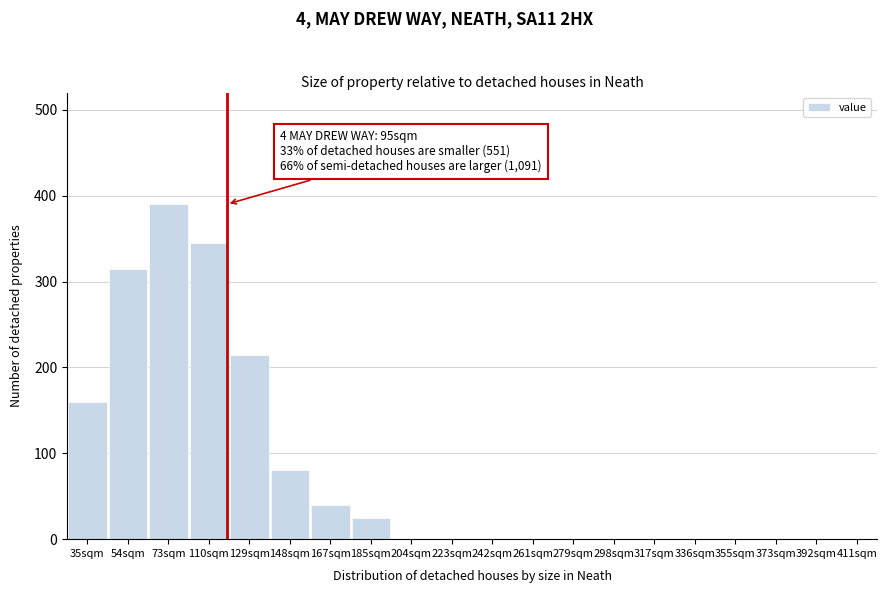

Reading left to right, transcribe all the data shown in this chart.

35sqm=160	54sqm=315	73sqm=390	110sqm=345	129sqm=215	148sqm=80	167sqm=40	185sqm=25	204sqm=0	223sqm=0	242sqm=0	261sqm=0	279sqm=0	298sqm=0	317sqm=0	336sqm=0	355sqm=0	373sqm=0	392sqm=0	411sqm=0